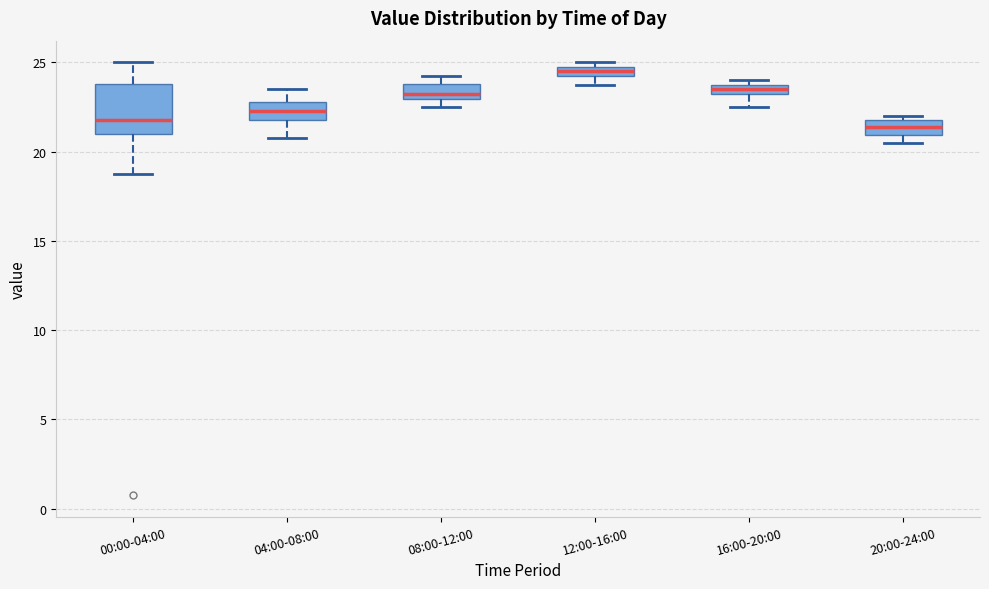

Which box has the highest median line?

12:00-16:00